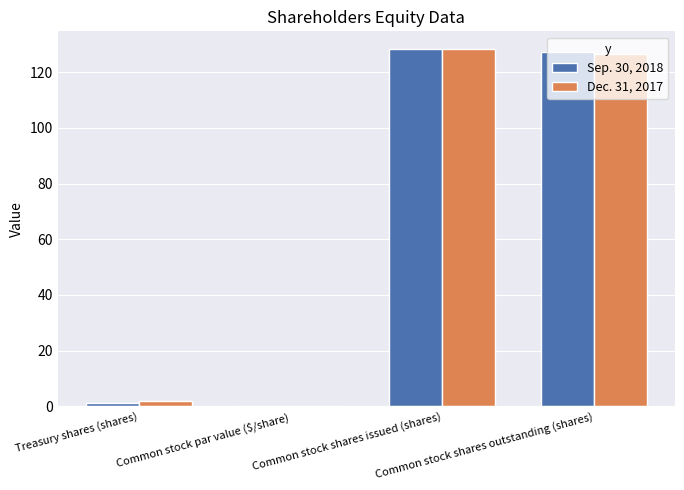

What are all the series names shown in the legend?

Sep. 30, 2018, Dec. 31, 2017